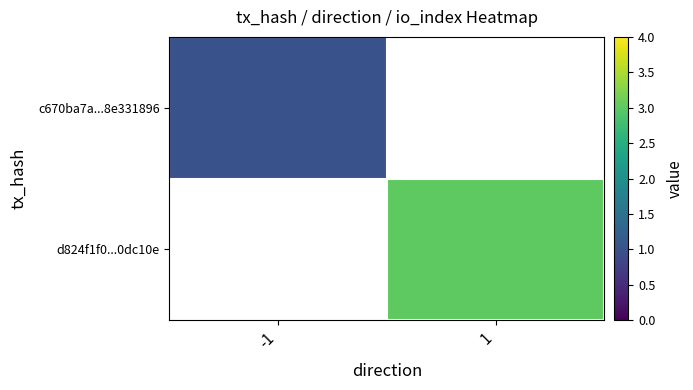

What value does the c670ba7a...8e331896 series have at -1?

1.0